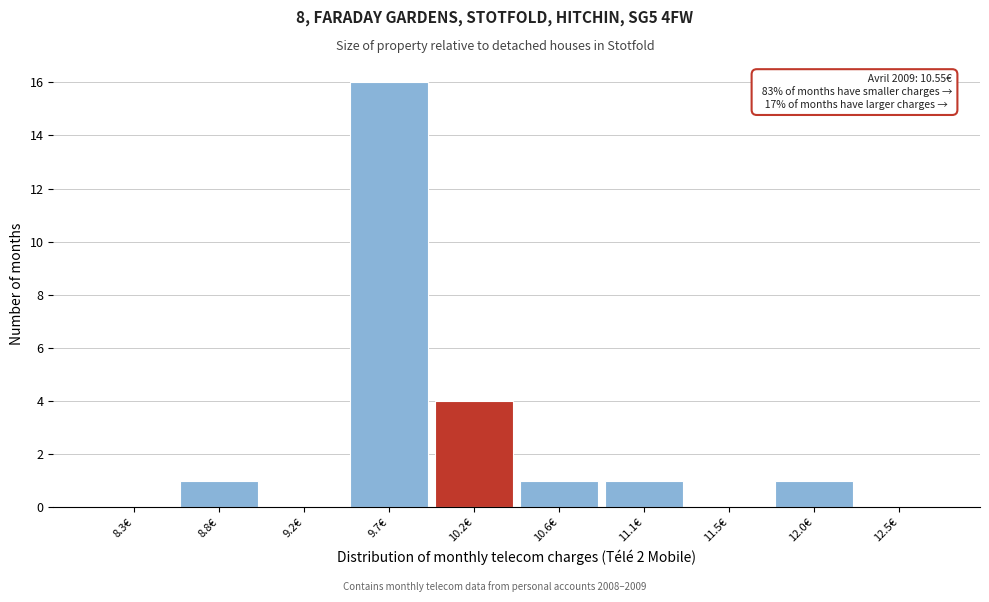

Reading left to right, what are all the values shown in this chart?

8.3€=0	8.8€=1	9.2€=0	9.7€=16	10.2€=4	10.6€=1	11.1€=1	11.5€=0	12.0€=1	12.5€=0